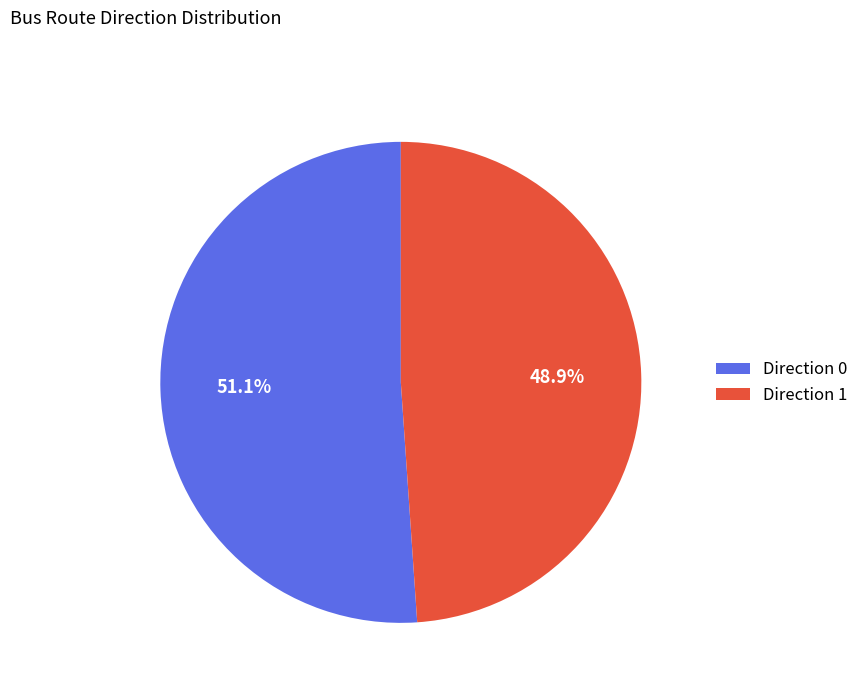

Is it true that Direction 0 is 58% of the pie?

False